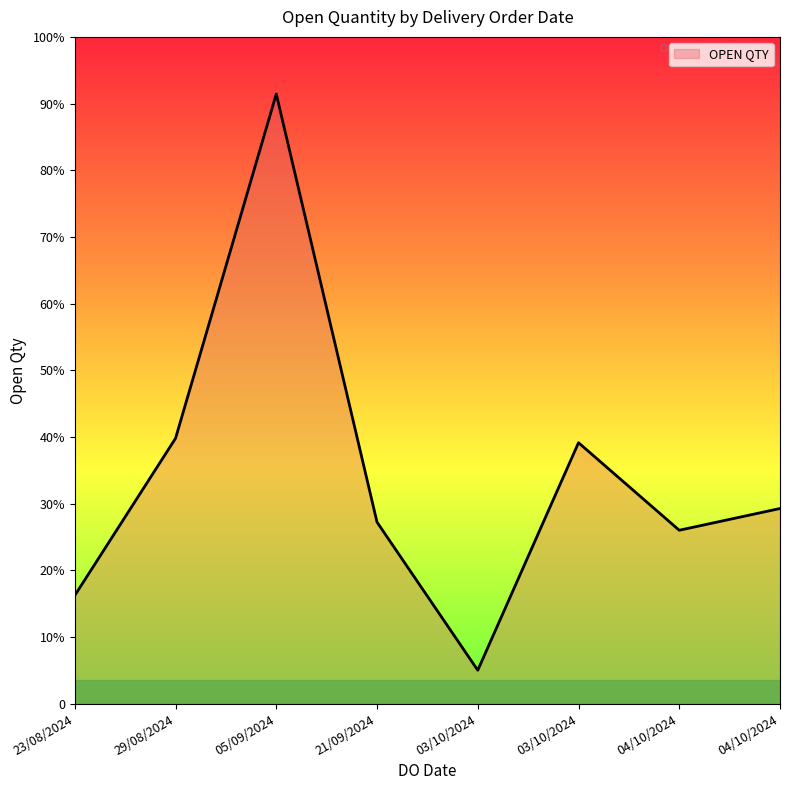

True or false: the data has more than 1 interior local peaks.

True